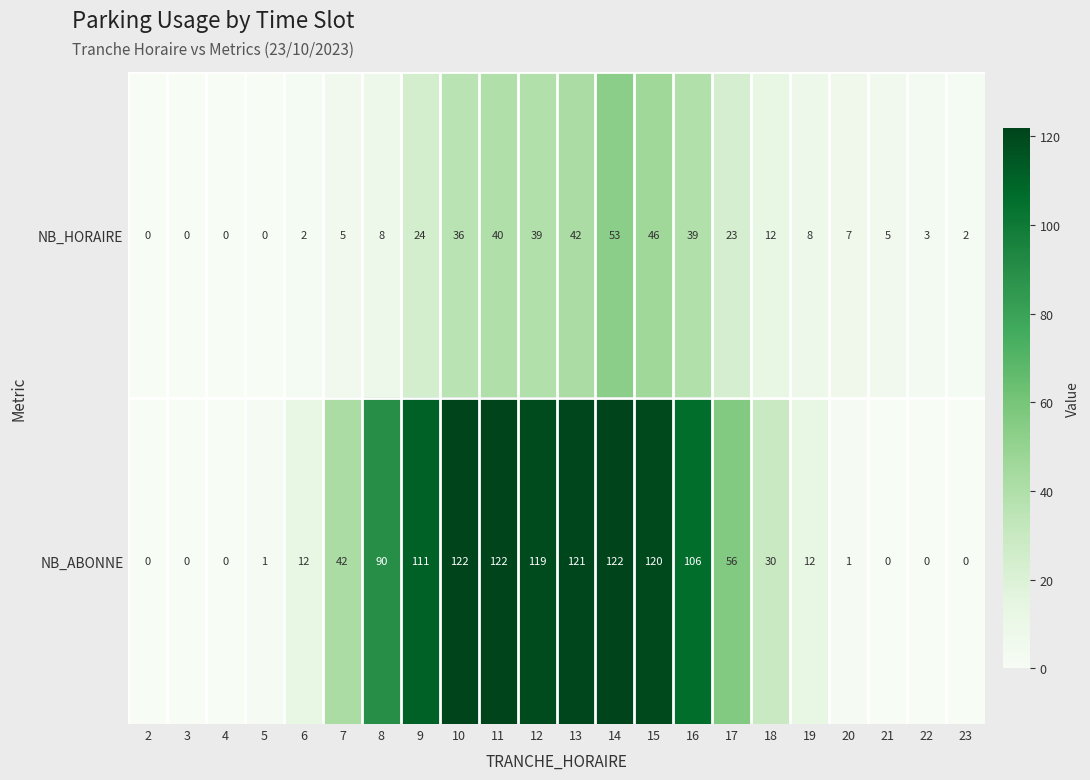

The value of NB_ABONNE at 17 is 12. True or false?

False